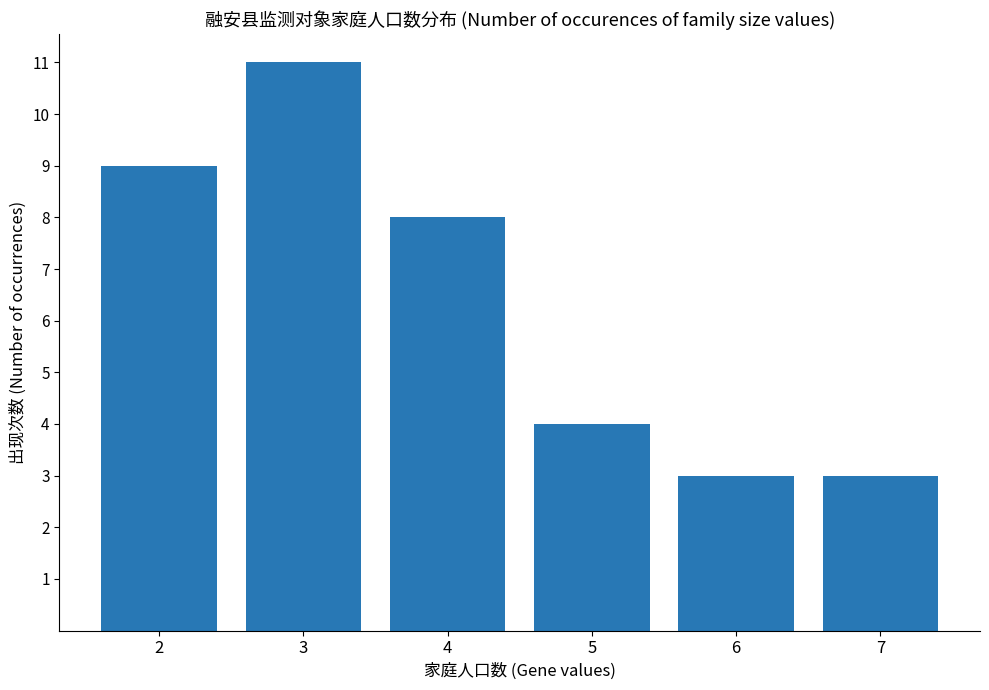

What is the greatest value displayed?

11